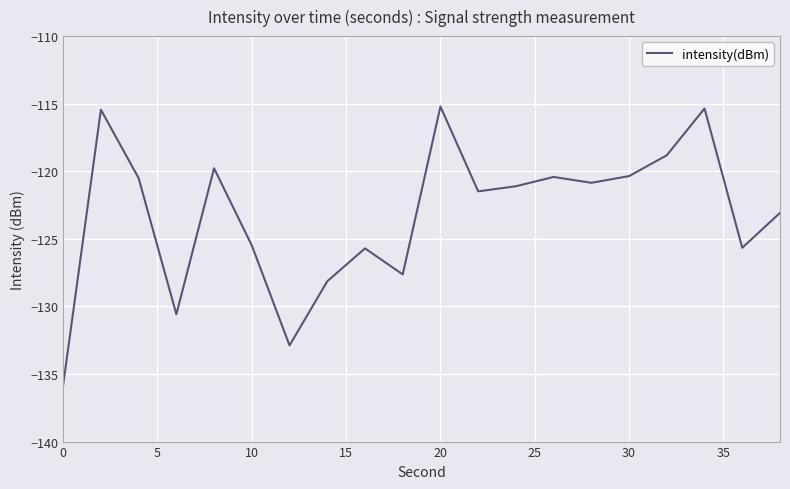

What is the difference between the maximum and minimum values?

20.6